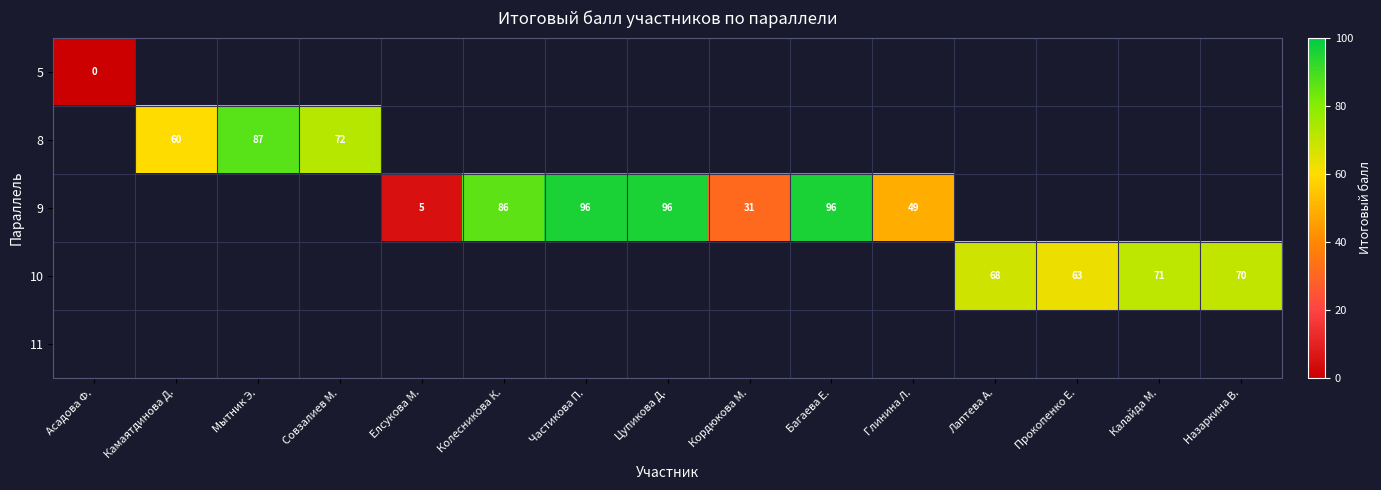

What is the greatest value displayed?

96.0